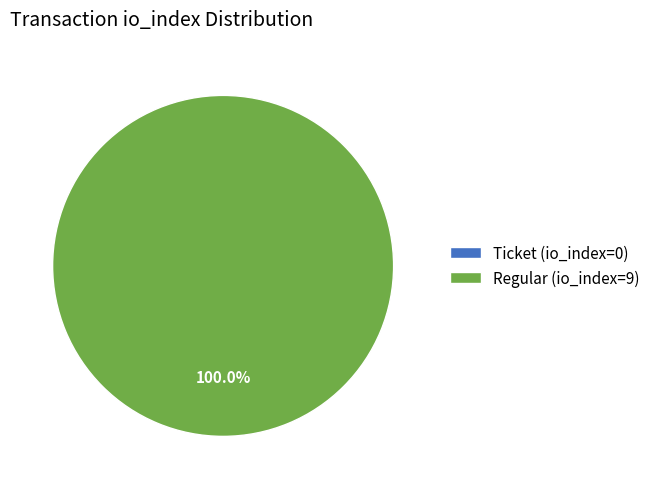

Which category has the smallest portion of the pie?

Ticket (io_index=0)